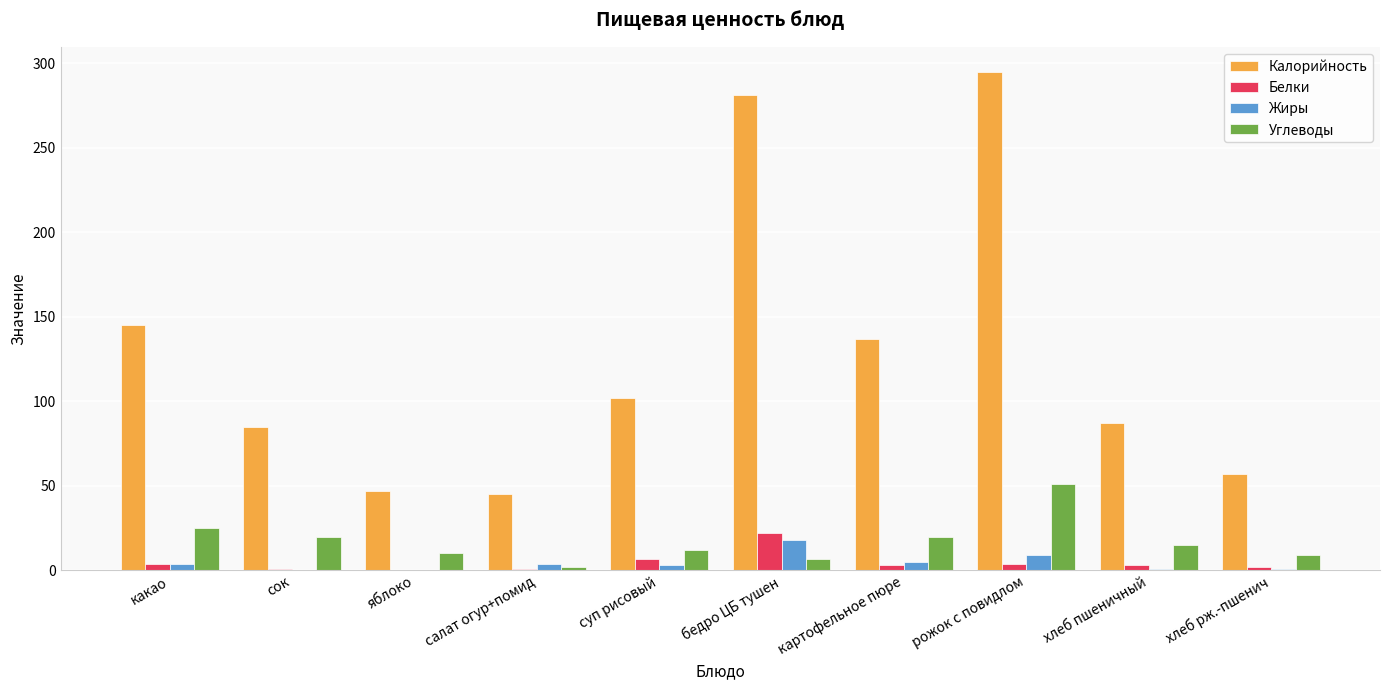

Between какао and хлеб рж.-пшенич, which series saw the biggest shift?

Калорийность